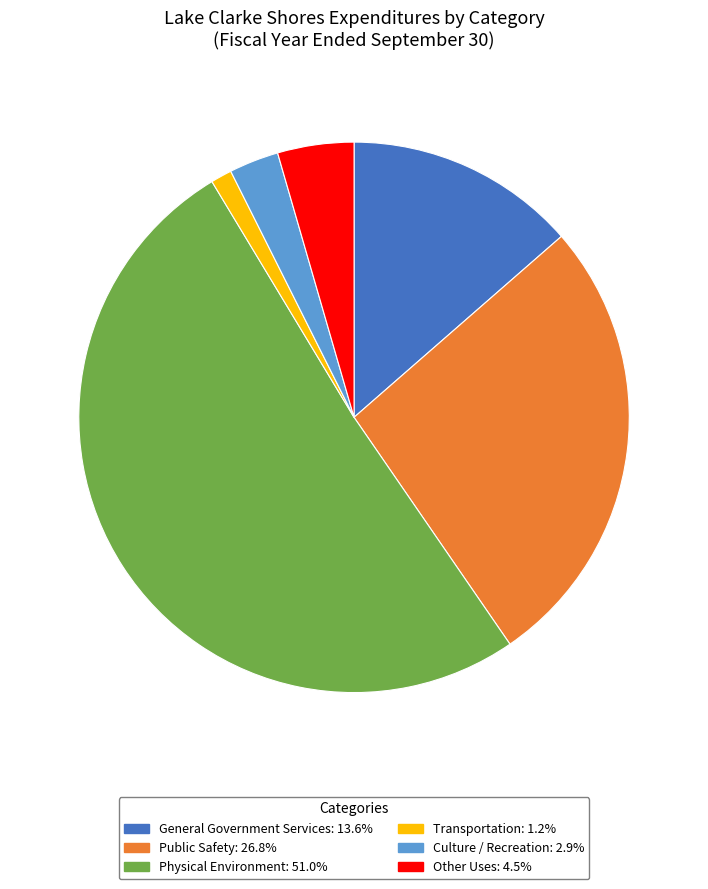

Combined, do Culture / Recreation: 2.9% and Public Safety: 26.8% account for over 50%?

No